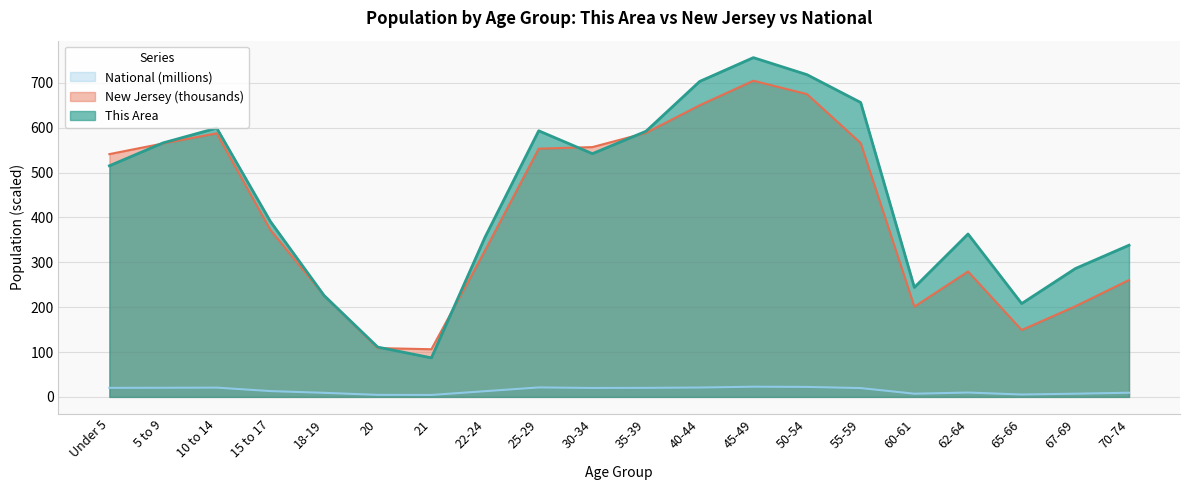

Is it true that This Area equals 703.0 at 40-44?

True